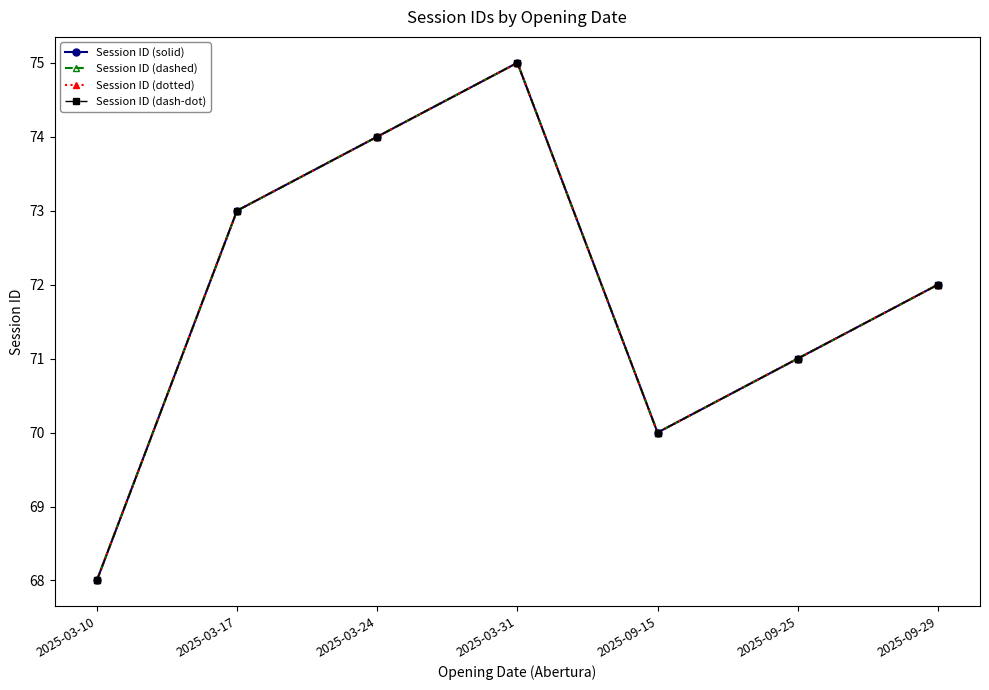

Is this an area chart (filled region under the line)?

No